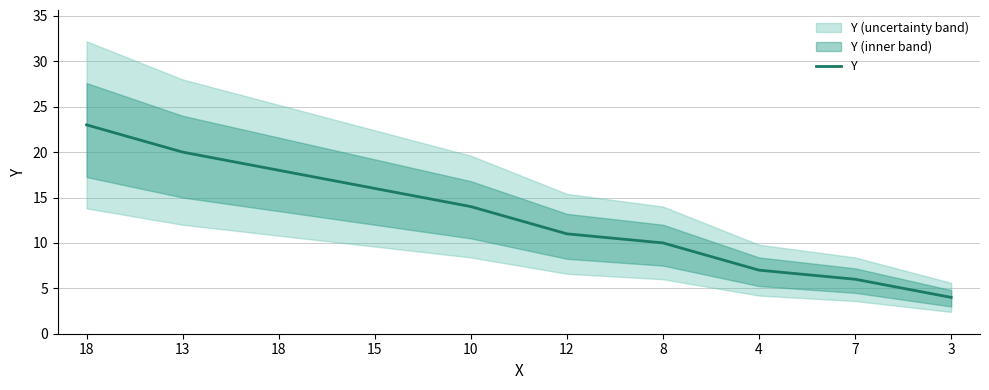

What is the sum of the values at 4 and 8?

17